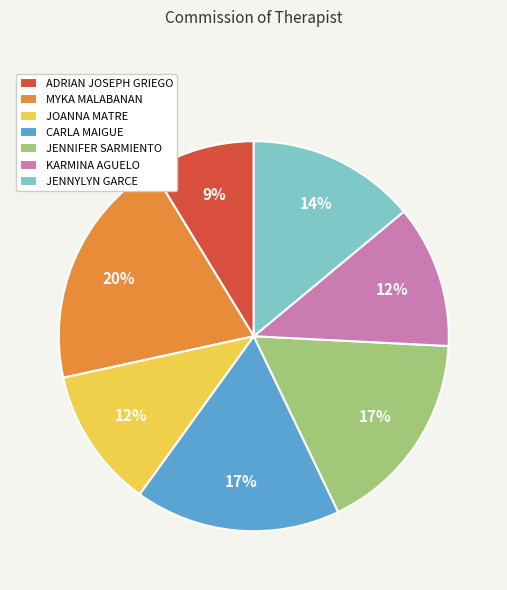

To the nearest percent, what portion does JENNYLYN GARCE represent?

14%